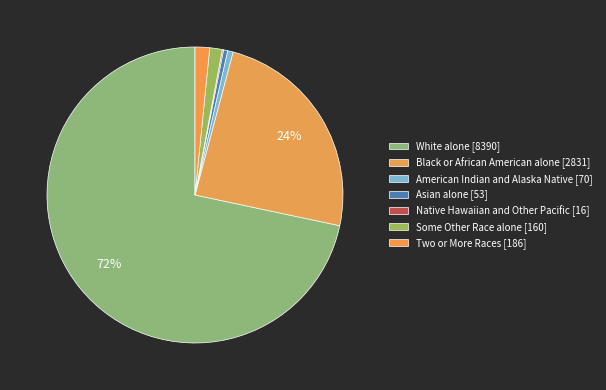

To the nearest percent, what is the combined percentage of Two or More Races and White alone?

73%